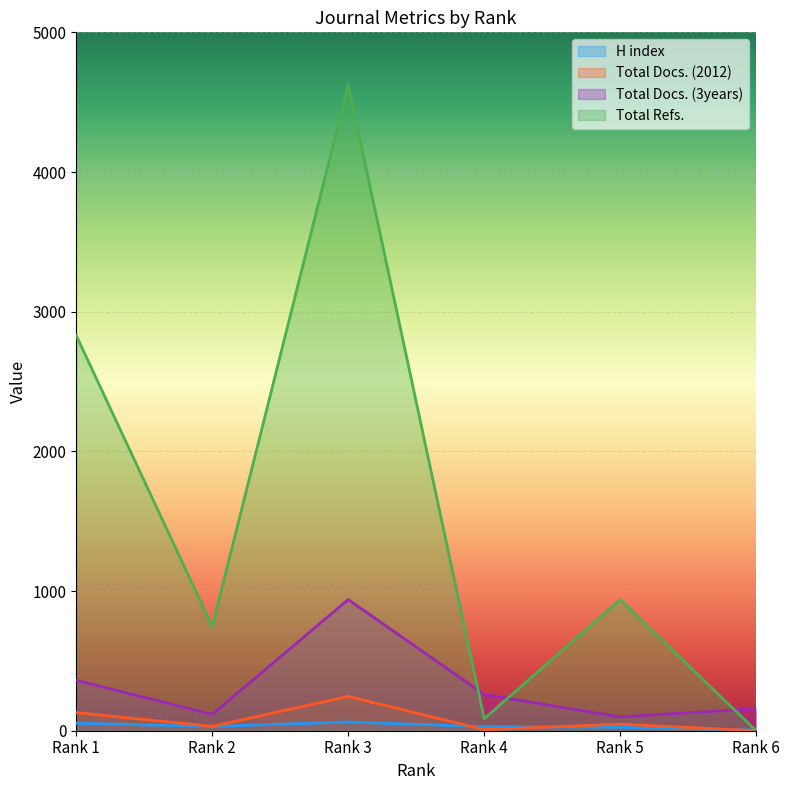

Does the chart display data point markers on the line(s)?

No